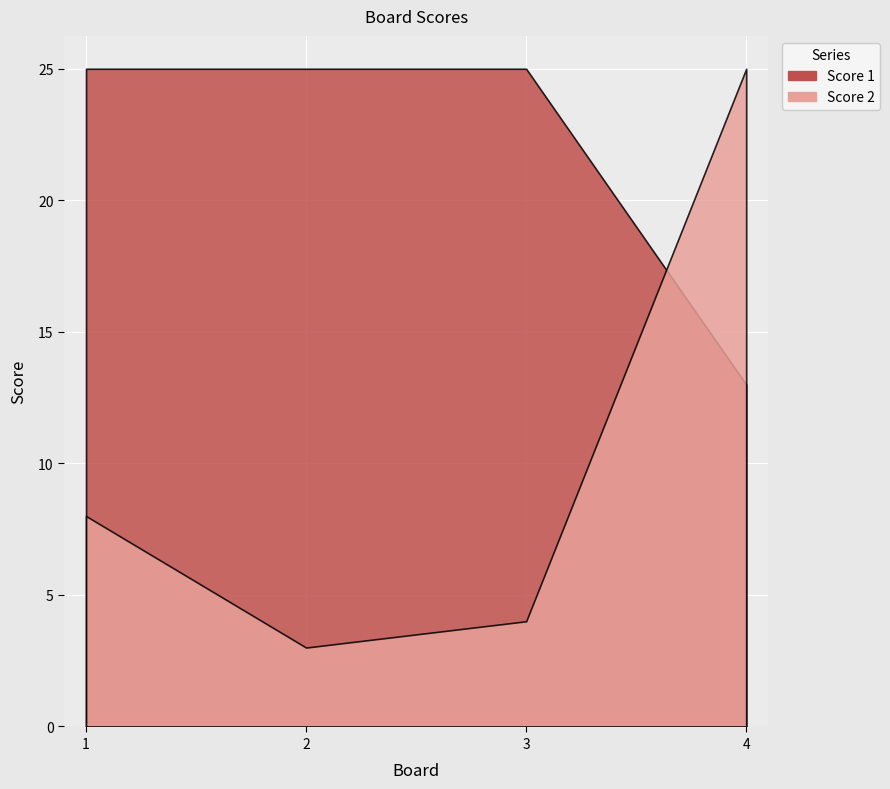

Reading left to right, extract all data points from this chart.

Score 2: 8	3	4	25
Score 1: 25	25	25	13